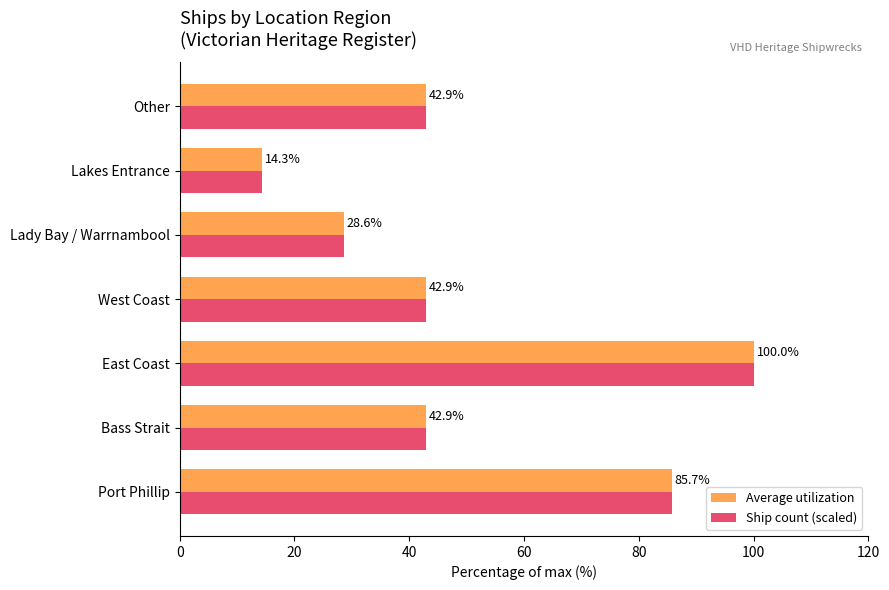

What is the difference between the maximum and minimum values in the Average utilization series?

85.7